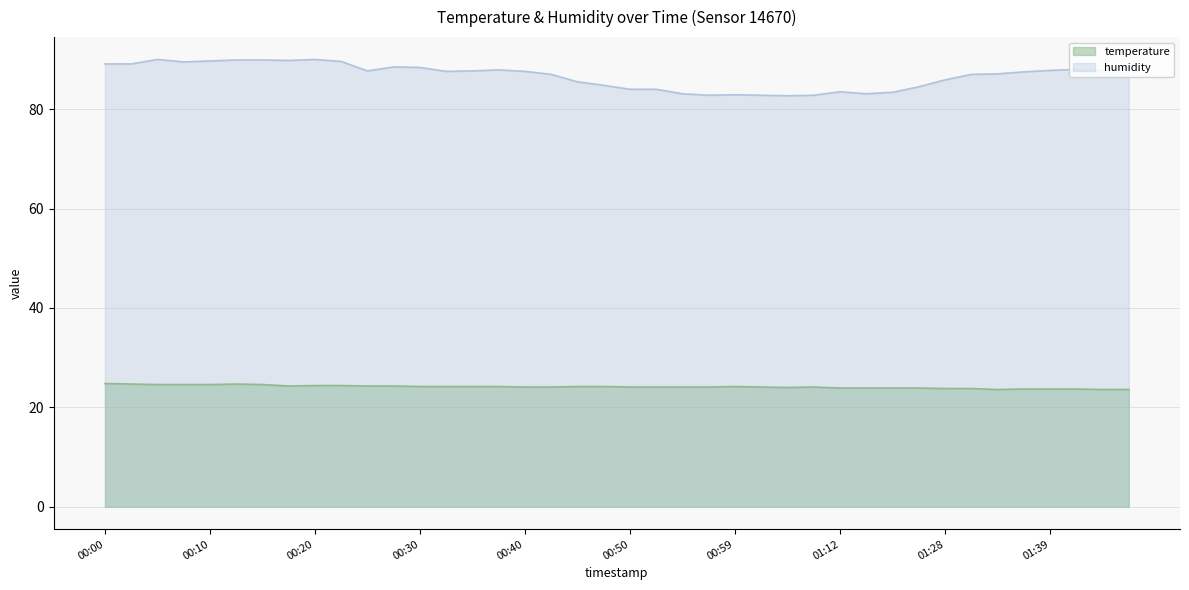

Reading left to right, what are all the values shown in this chart?

temperature: 00:00=24.8	00:03=24.7	00:05=24.6	00:08=24.6	00:10=24.6	00:13=24.7	00:15=24.6	00:18=24.3	00:20=24.4	00:23=24.4	00:25=24.3	00:27=24.3	00:30=24.2	00:32=24.2	00:35=24.2	00:37=24.2	00:40=24.1	00:42=24.1	00:45=24.2	00:47=24.2	00:50=24.1	00:52=24.1	00:54=24.1	00:57=24.1	00:59=24.2	01:02=24.1	01:04=24.0	01:07=24.1	01:12=23.9	01:15=23.9	01:17=23.9	01:20=23.9	01:28=23.8	01:31=23.8	01:34=23.6	01:36=23.7	01:39=23.7	01:41=23.7	01:43=23.6	01:46=23.6
humidity: 00:00=89.1	00:03=89.1	00:05=90.0	00:08=89.5	00:10=89.7	00:13=89.9	00:15=89.9	00:18=89.8	00:20=90.0	00:23=89.6	00:25=87.7	00:27=88.5	00:30=88.4	00:32=87.6	00:35=87.7	00:37=87.9	00:40=87.6	00:42=87.0	00:45=85.5	00:47=84.8	00:50=84.0	00:52=84.0	00:54=83.1	00:57=82.8	00:59=82.9	01:02=82.8	01:04=82.7	01:07=82.8	01:12=83.5	01:15=83.1	01:17=83.4	01:20=84.5	01:28=85.9	01:31=87.0	01:34=87.1	01:36=87.5	01:39=87.8	01:41=88.0	01:43=87.8	01:46=88.2